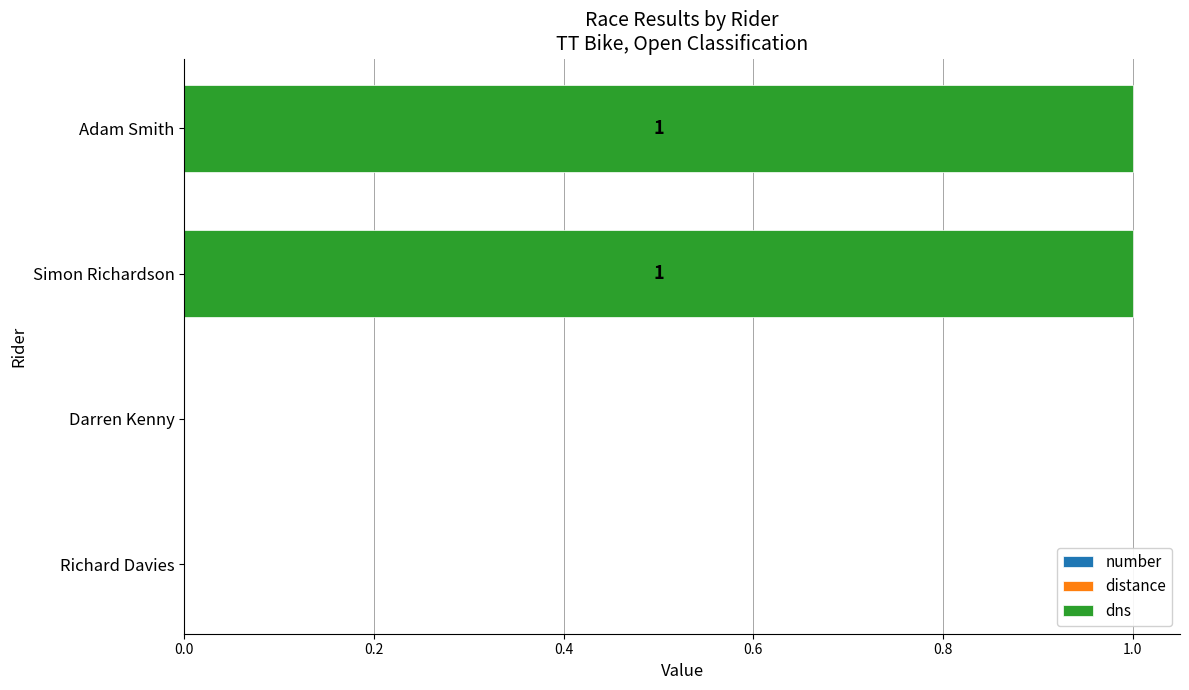

The value at Darren Kenny is -1. True or false?

False